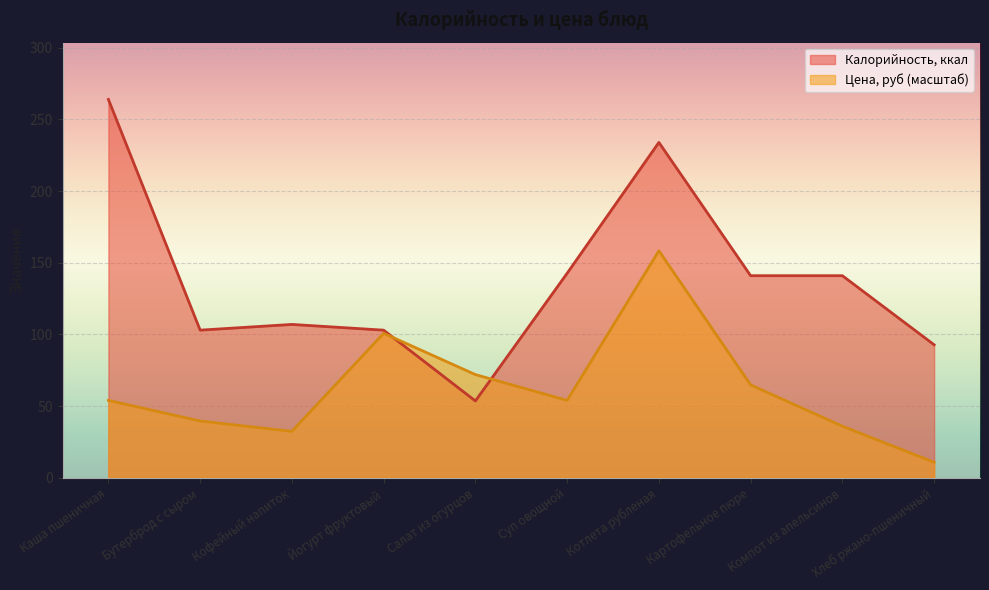

Reading left to right, what are all the values shown in this chart?

Калорийность, ккал: 264.0	103.0	107.0	103.0	53.6	142.7	234.0	141.0	141.0	92.8
Цена, руб: 54.0	39.6	32.4	100.8	72.0	54.0	158.4	64.8	36.0	10.8